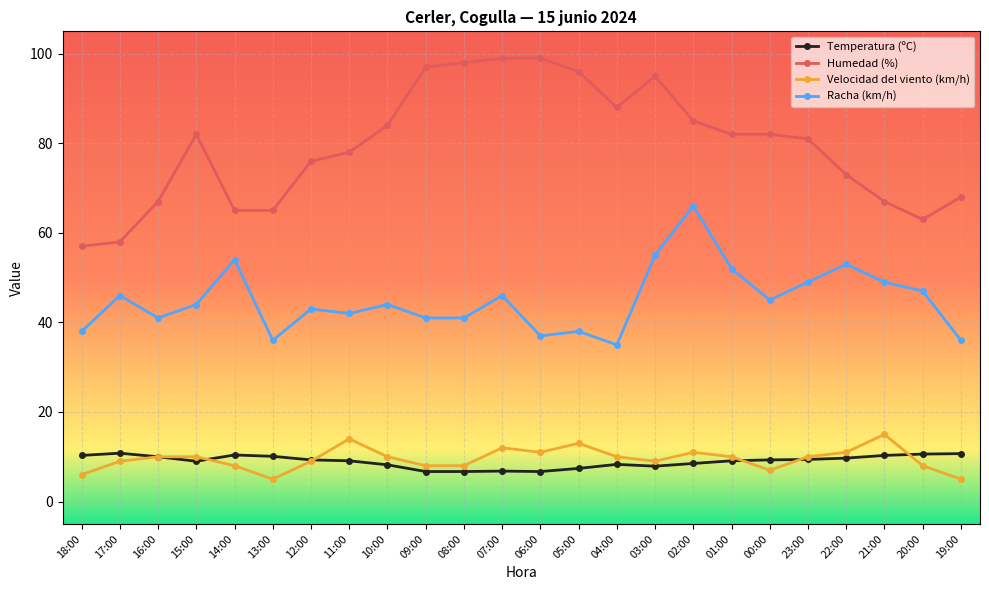

True or false: Humedad (%) and Velocidad del viento (km/h) cross at least once.

False